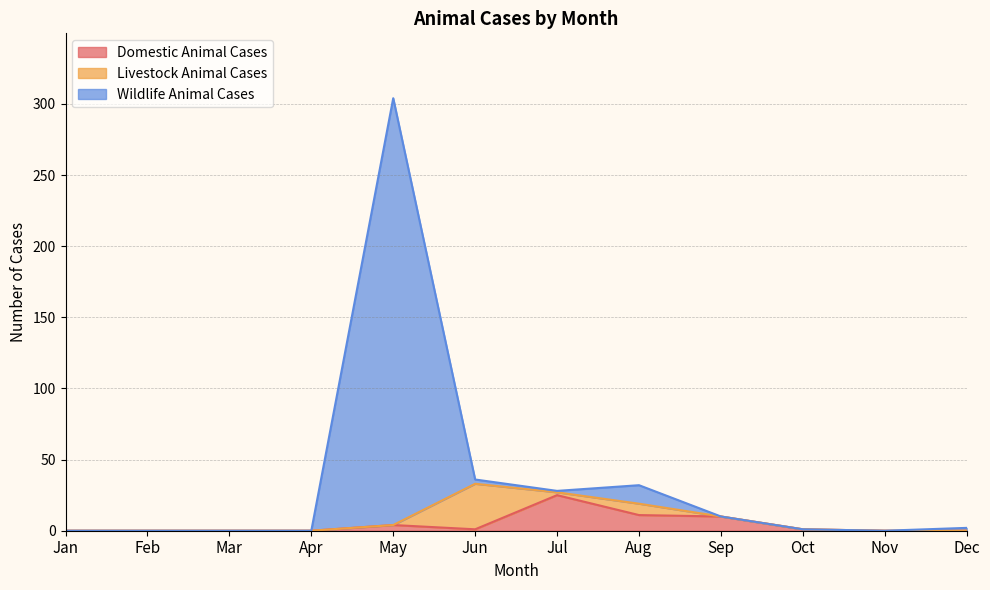

What is the total value across all series at Aug?

32